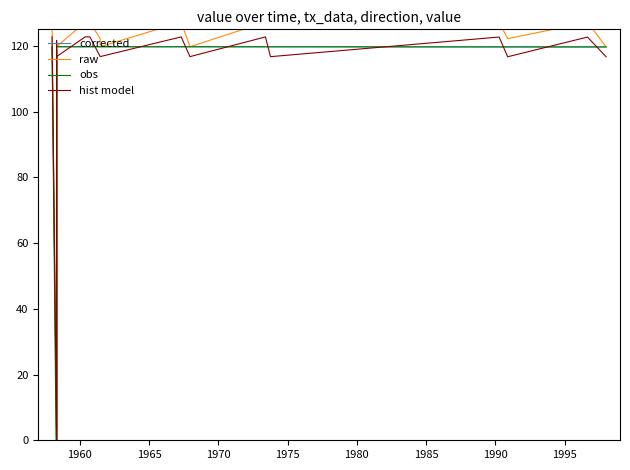

What is the maximum value shown in the chart?

127.2